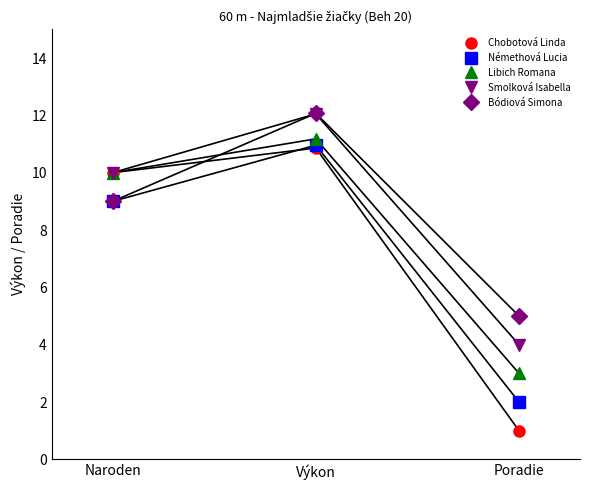

Which series changed the most between Libich Romana and Bódiová Simona?

Poradie